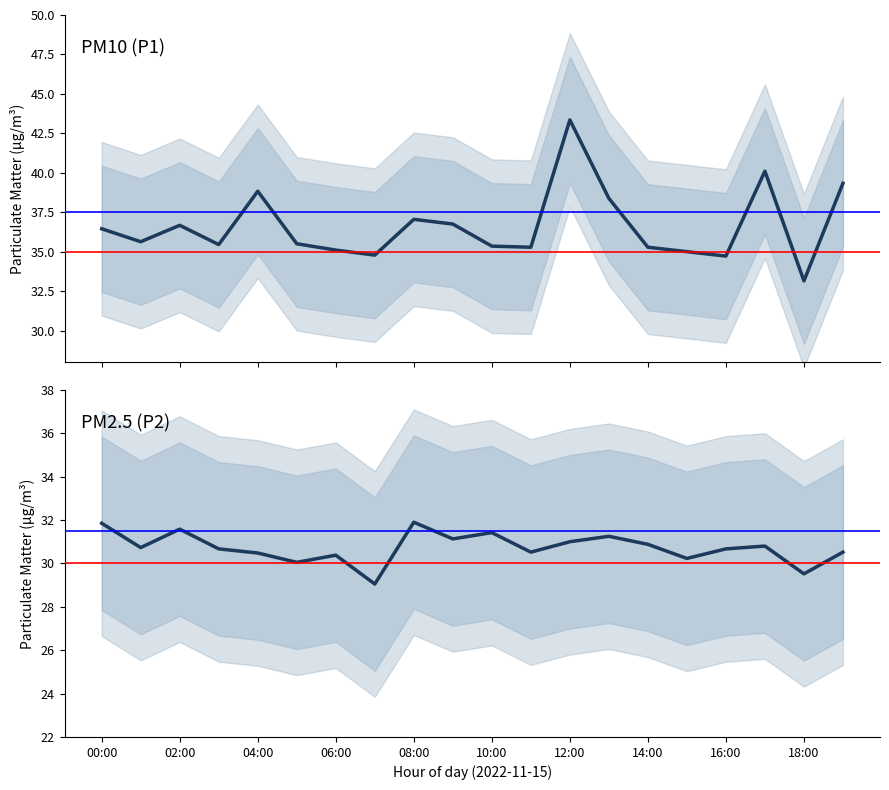

Reading left to right, transcribe all the data shown in this chart.

P1: 36.5	35.6	36.7	35.5	38.8	35.5	35.1	34.8	37.0	36.8	35.4	35.3	43.4	38.4	35.3	35.0	34.7	40.1	33.1	39.3
P2: 31.9	30.7	31.6	30.7	30.5	30.1	30.4	29.1	31.9	31.1	31.4	30.5	31.0	31.2	30.9	30.2	30.7	30.8	29.5	30.5